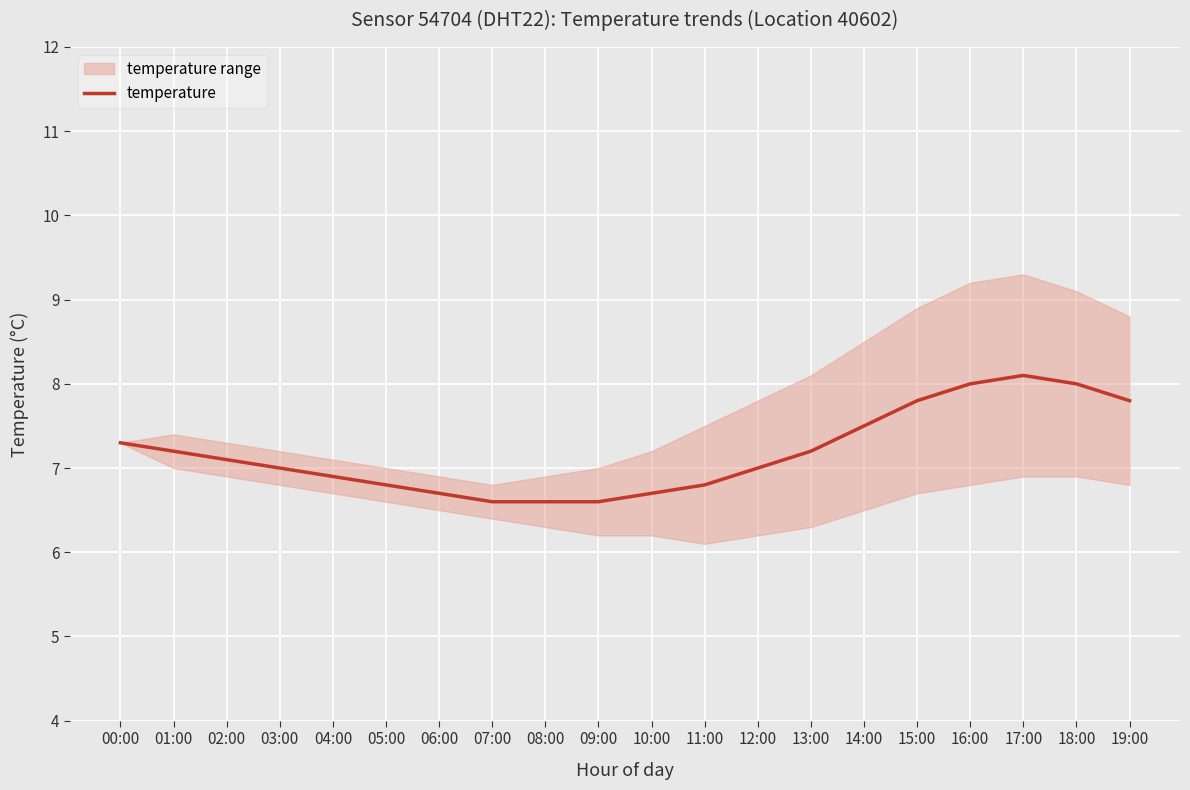

Where is the first local maximum?

17:00